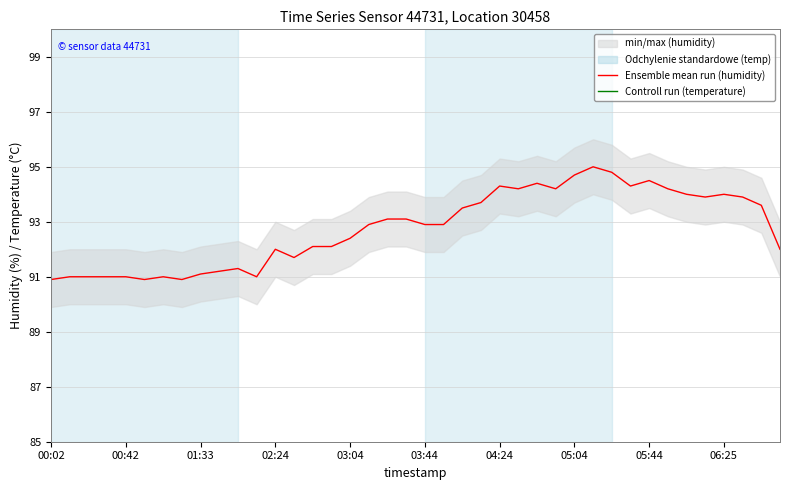

What is the maximum value for Ensemble mean run (humidity)?

95.0